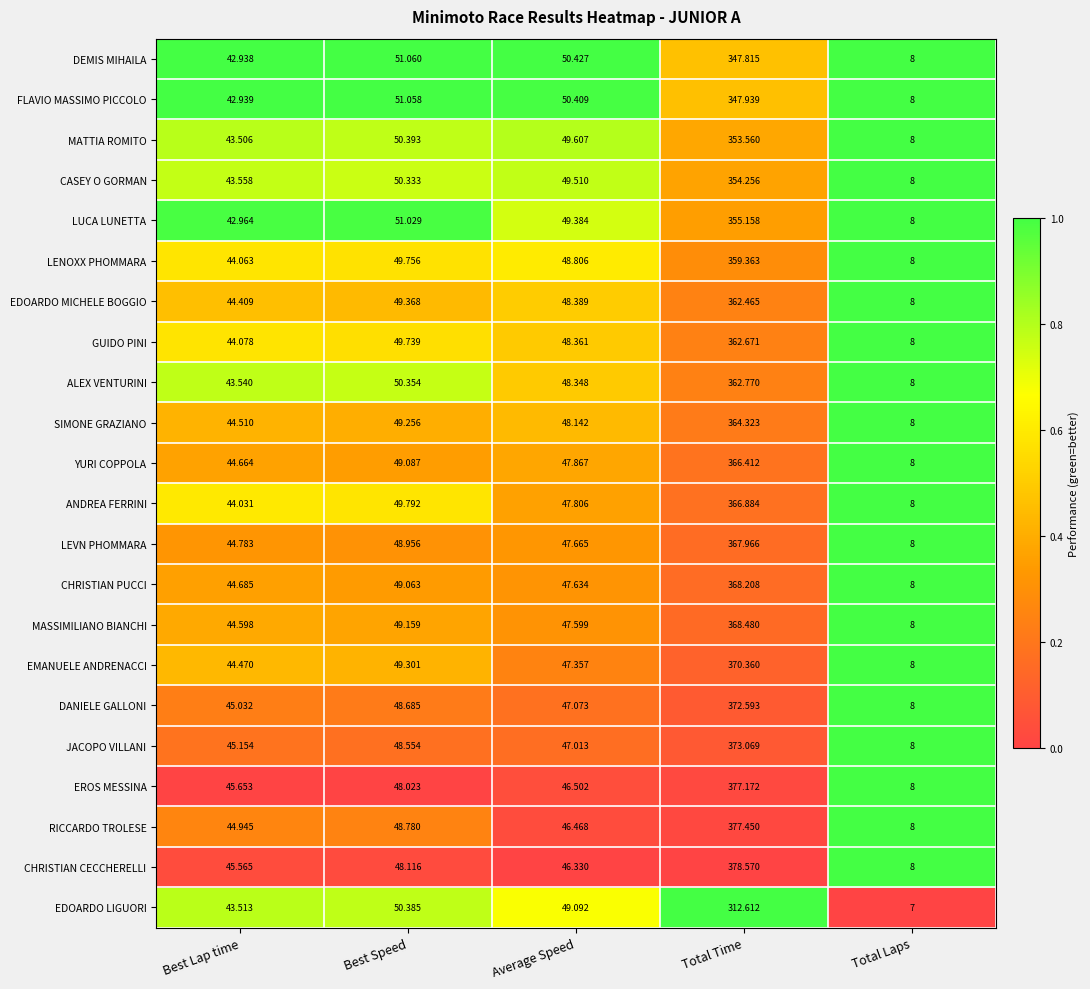

What is the total value across all series at Average Speed?

1059.8